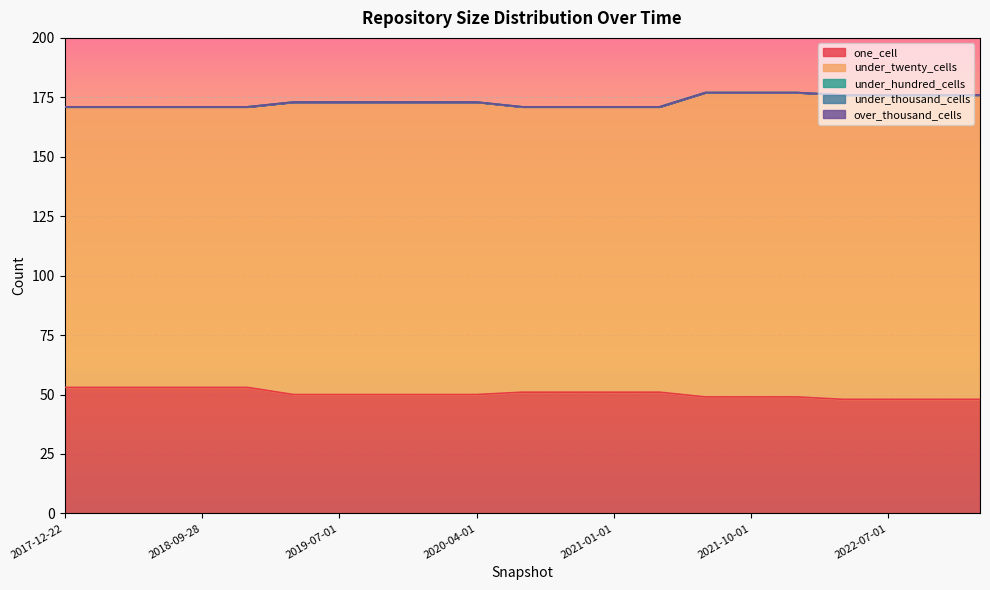

Count the one_cell values in the range 49 to 51.

12